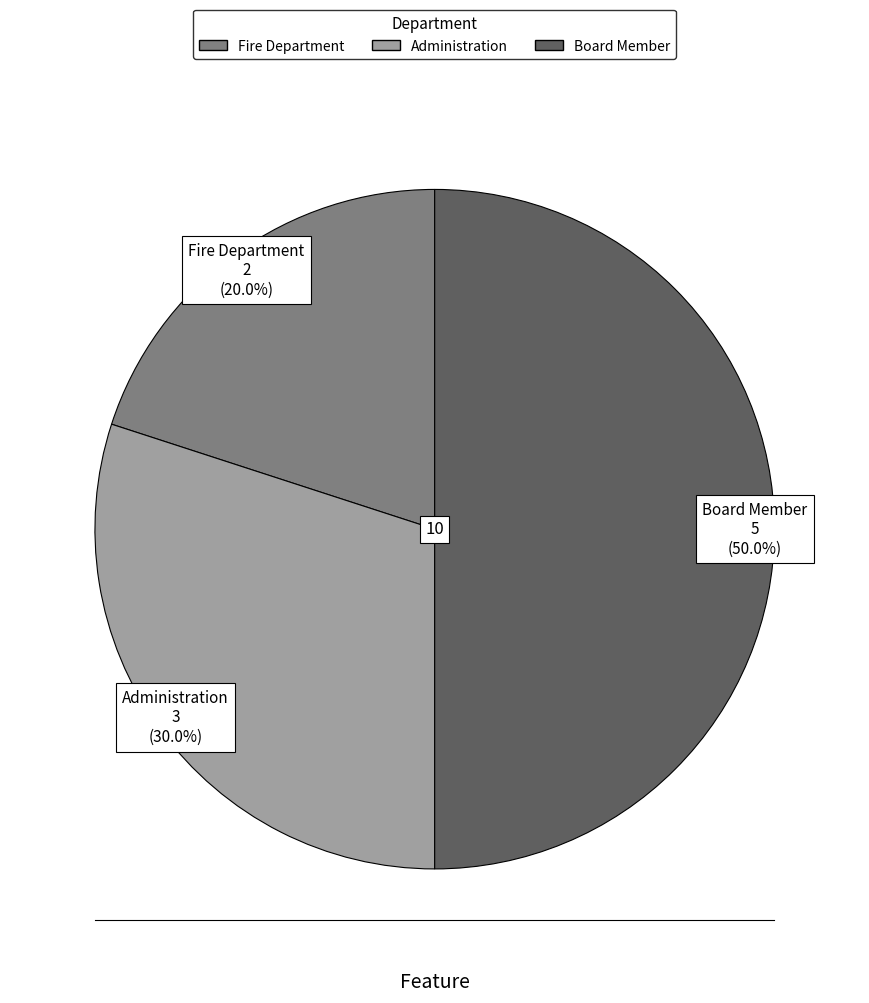

Is Fire Department the majority of the pie?

No